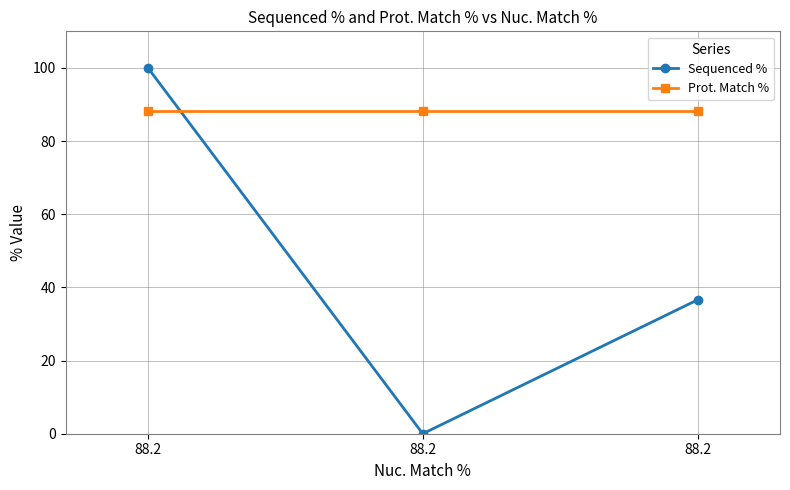

How many values in Sequenced % are above zero?

2